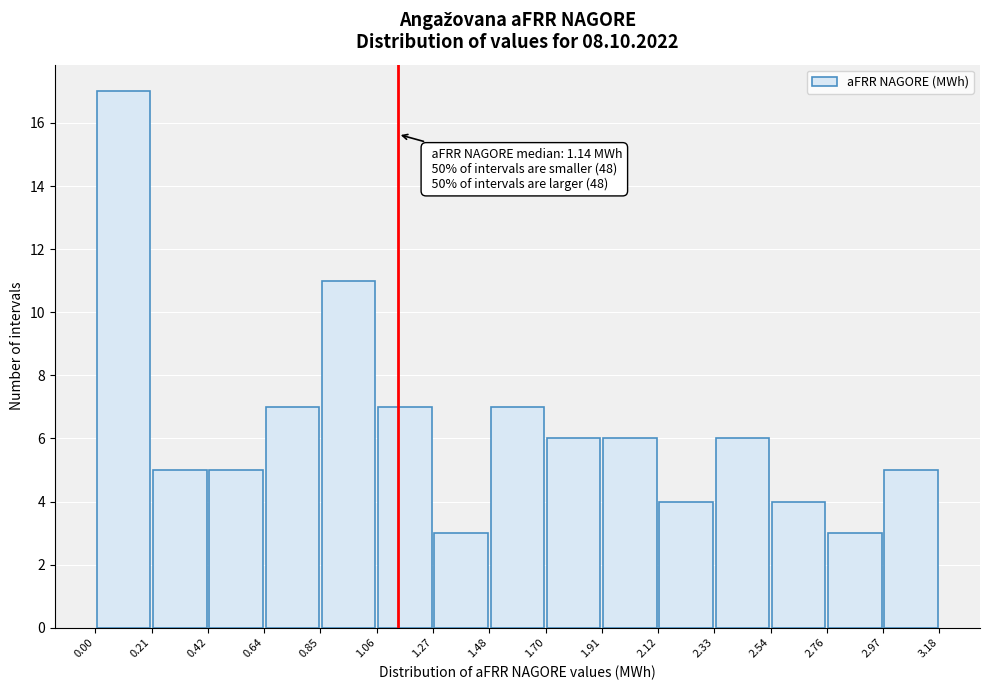

Which range on the x-axis has the tallest bar?

0.00 to 0.21